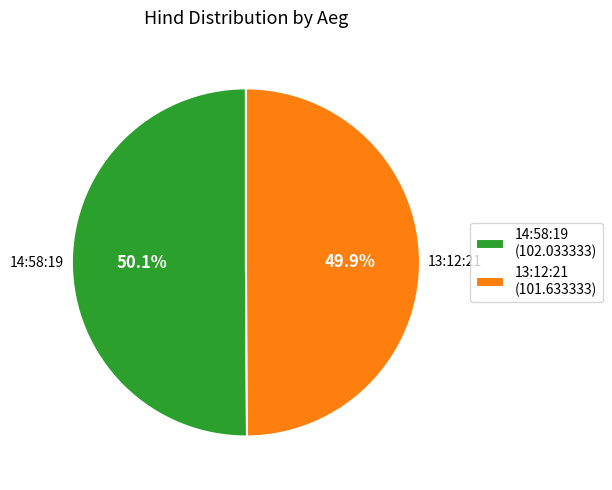

The 14:58:19 slice represents 45% of the pie. True or false?

False